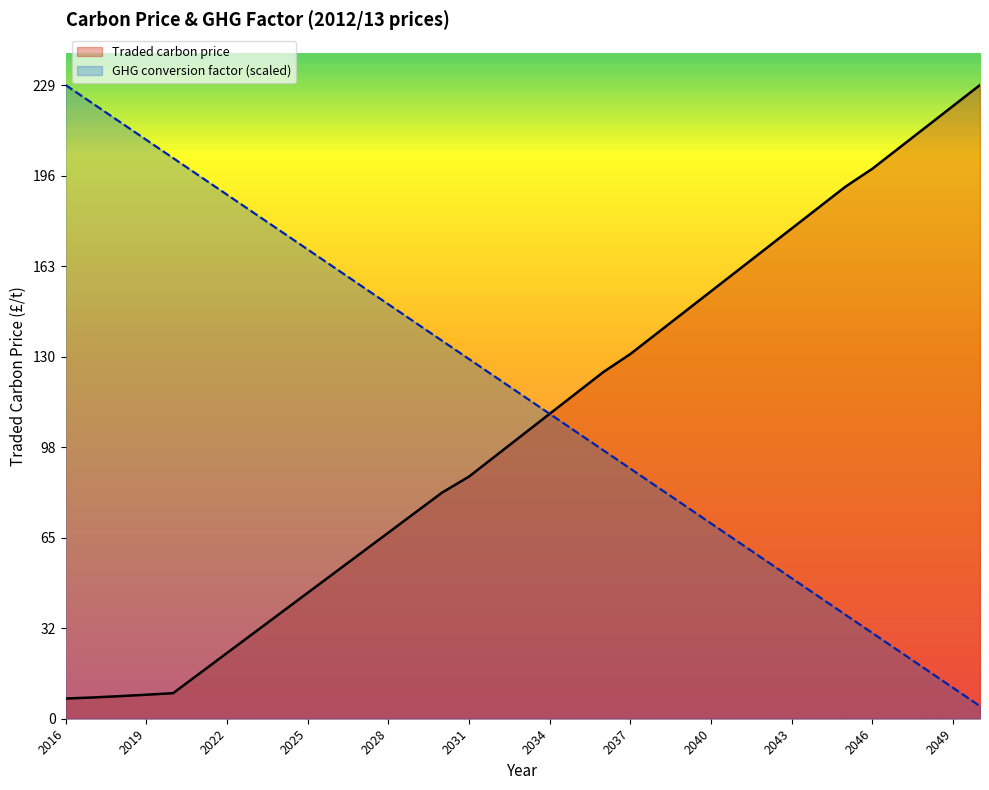

Reading left to right, what are all the values shown in this chart?

Traded carbon price: 7.3	7.7	8.2	8.7	9.2	16.5	23.7	31.0	38.2	45.5	52.7	60.0	67.2	74.5	81.7	87.5	95.1	102.6	110.2	117.8	125.3	131.8	139.4	146.9	154.5	162.1	169.6	177.2	184.7	192.3	198.8	206.3	213.9	221.5	229.0
GHG conversion factor: 229.0	222.4	215.8	209.2	202.6	196.0	189.4	182.8	176.2	169.6	163.0	156.4	149.8	143.2	136.6	130.0	123.4	116.8	110.2	103.6	97.0	90.4	83.8	77.2	70.6	64.0	57.4	50.8	44.2	37.6	31.0	24.4	17.8	11.2	4.6